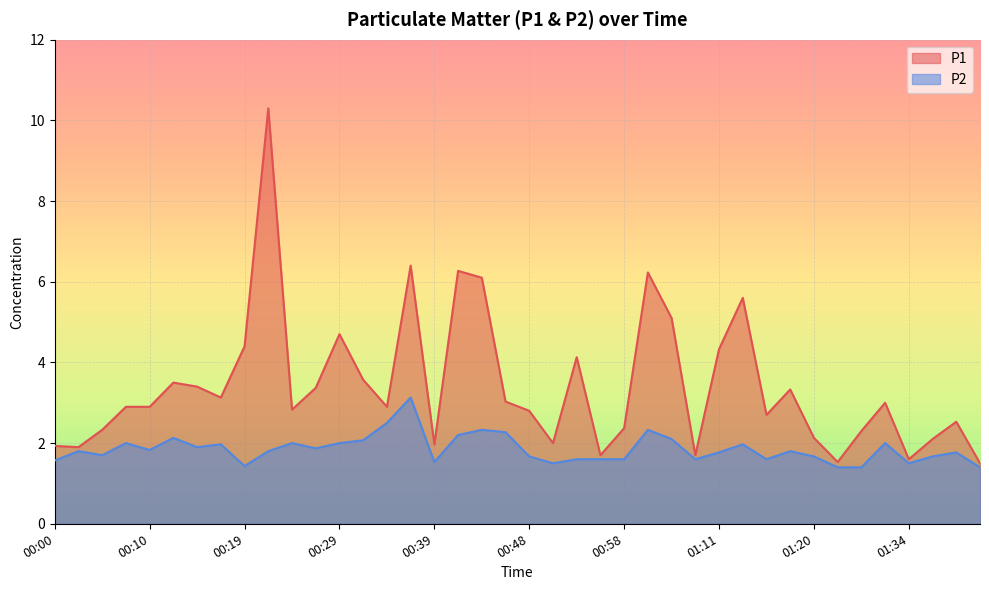

The value of P1 at 01:36 is 2.1. True or false?

True